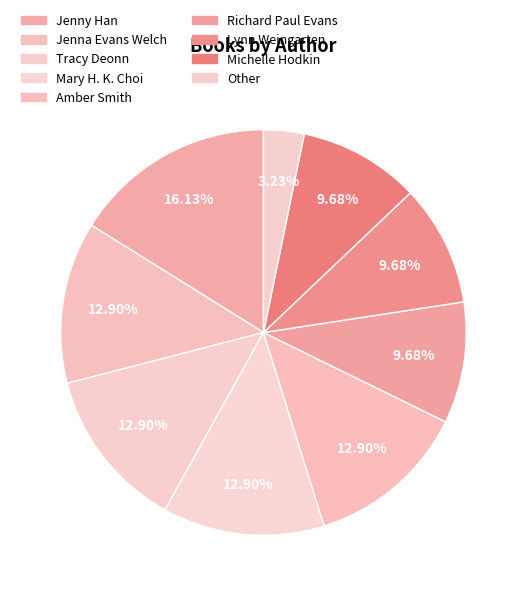

Which has a higher value, Jenna Evans Welch or Lynn Weingarten?

Jenna Evans Welch